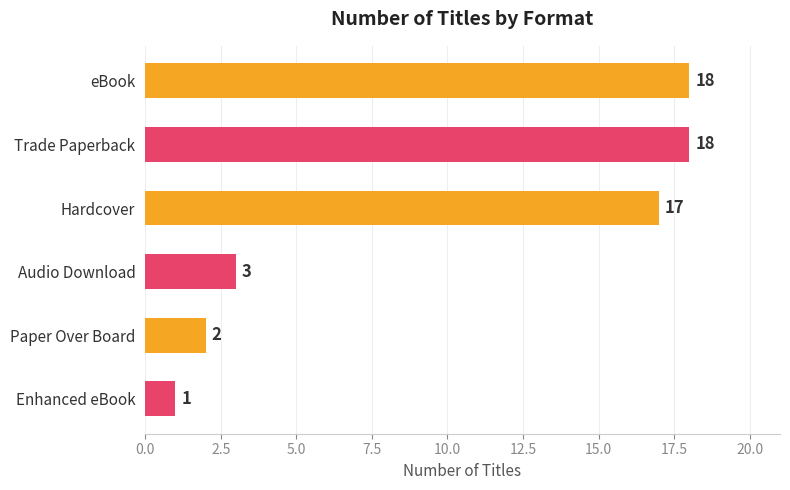

What is the ratio of the value at Hardcover to the value at Trade Paperback?

0.9